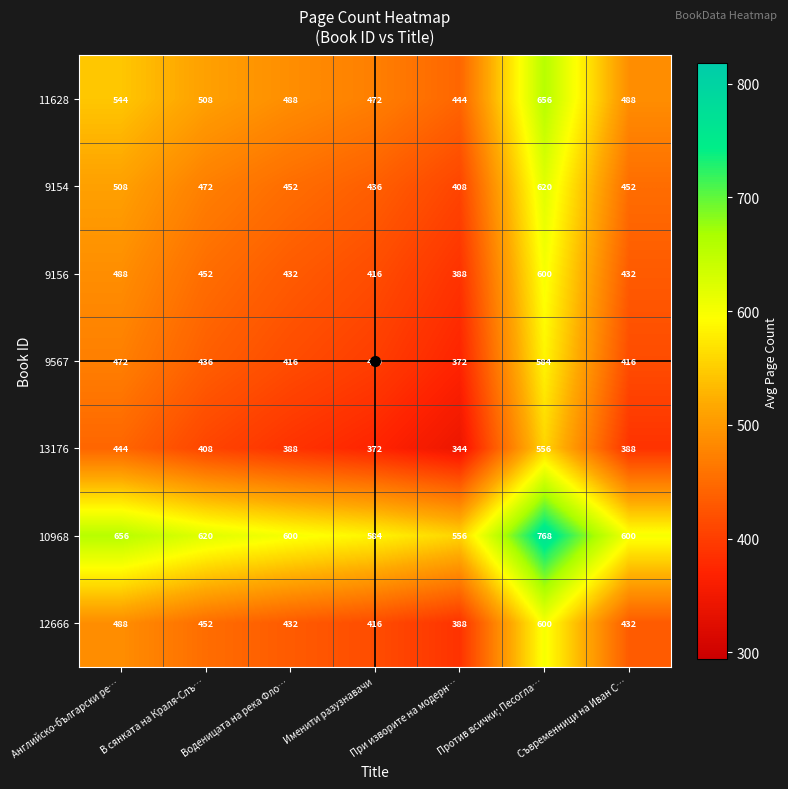

What is the spread (max minus min) of values at Съвременници на Иван С…?

212